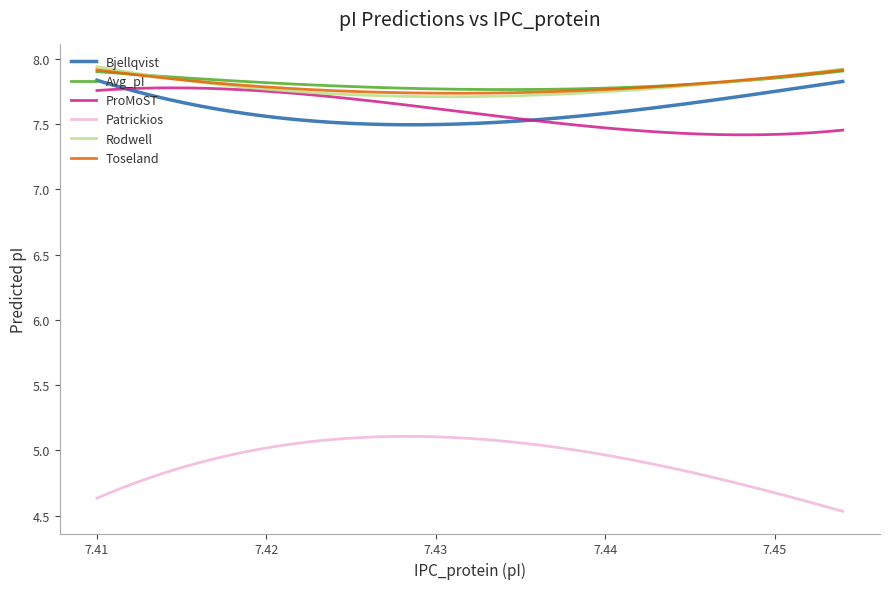

True or false: Toseland and Patrickios intersect in this chart.

False